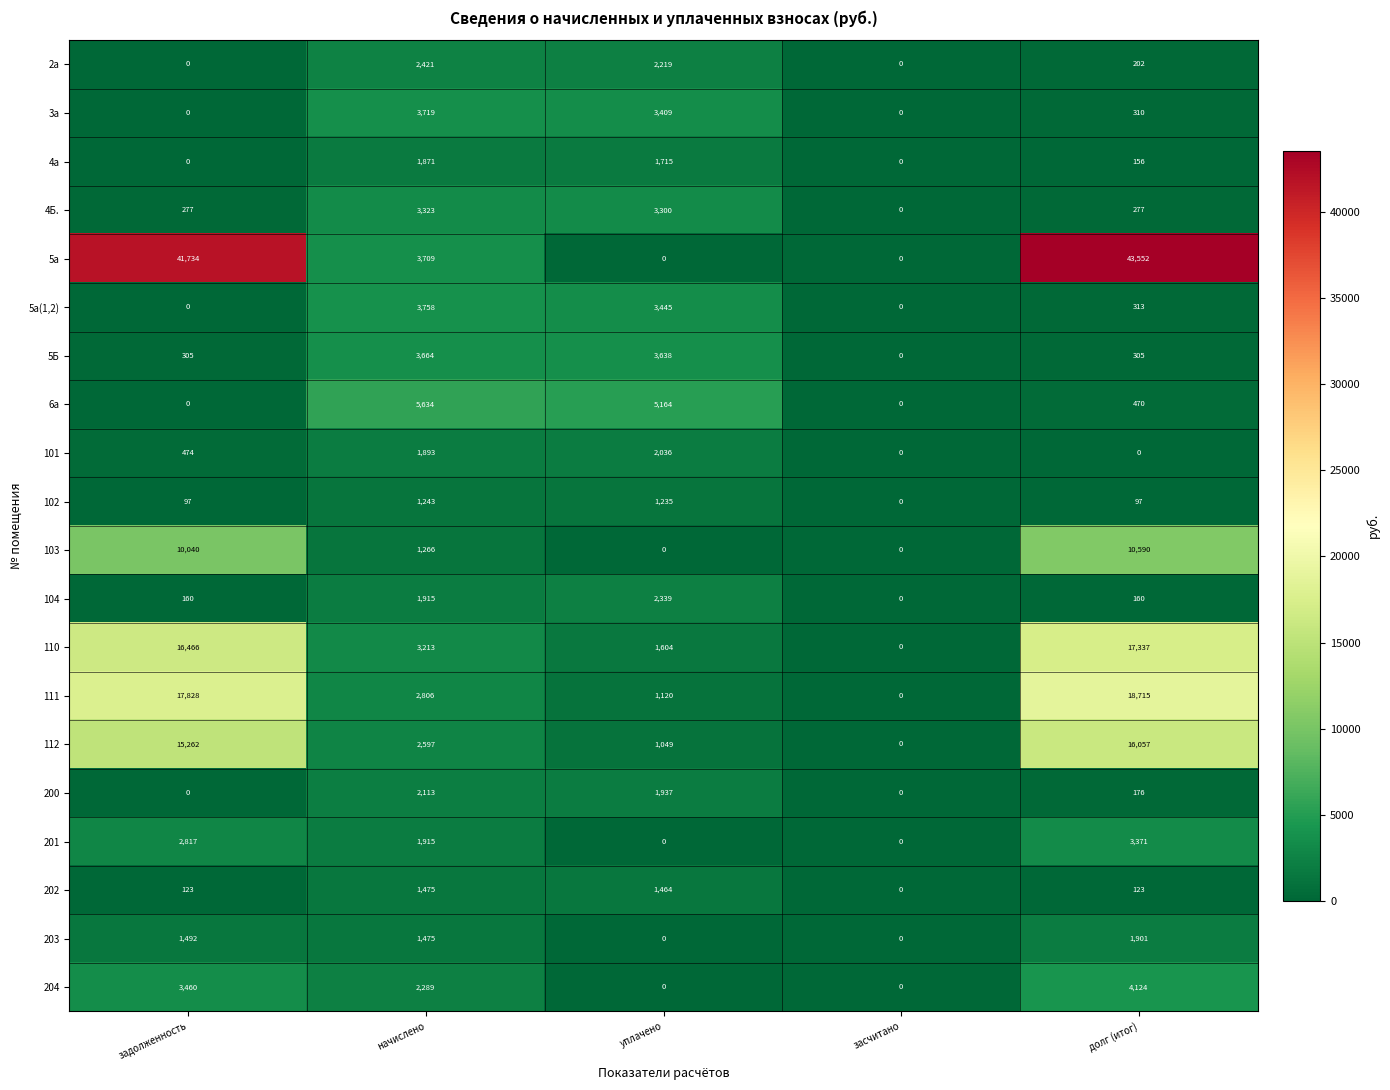

What value does the 101 series have at задолженность?

474